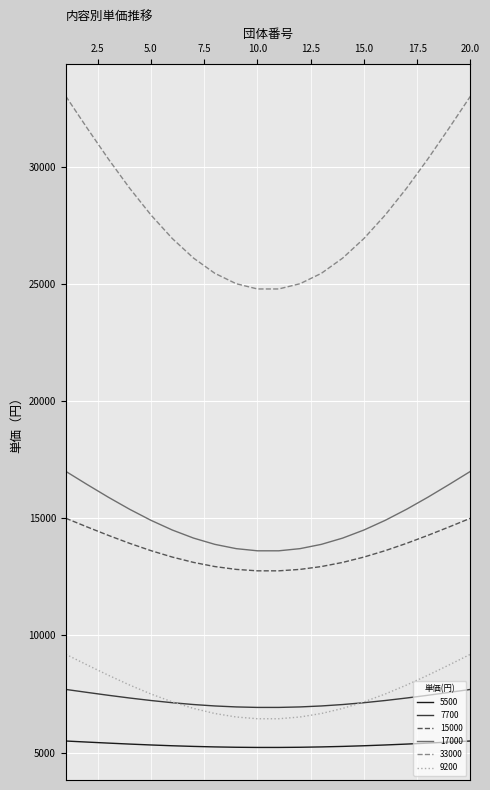

How many lines are shown in the chart?

6